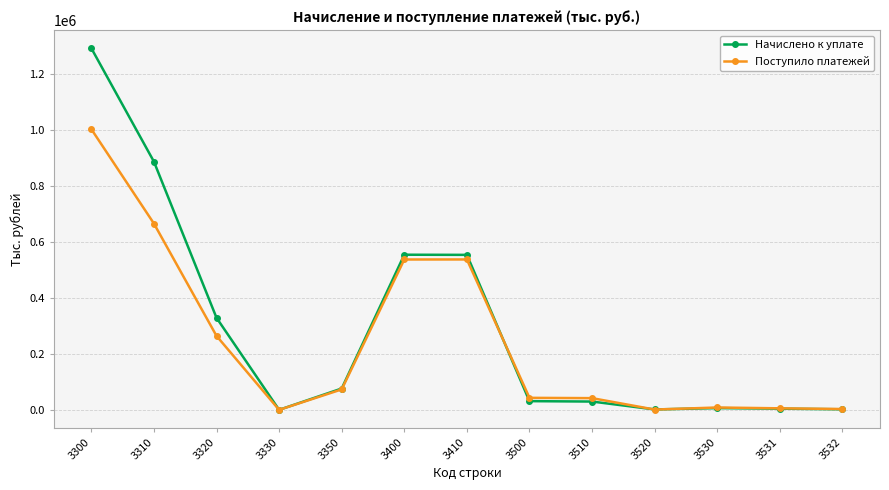

What is the total value across all series at 3530?

14709